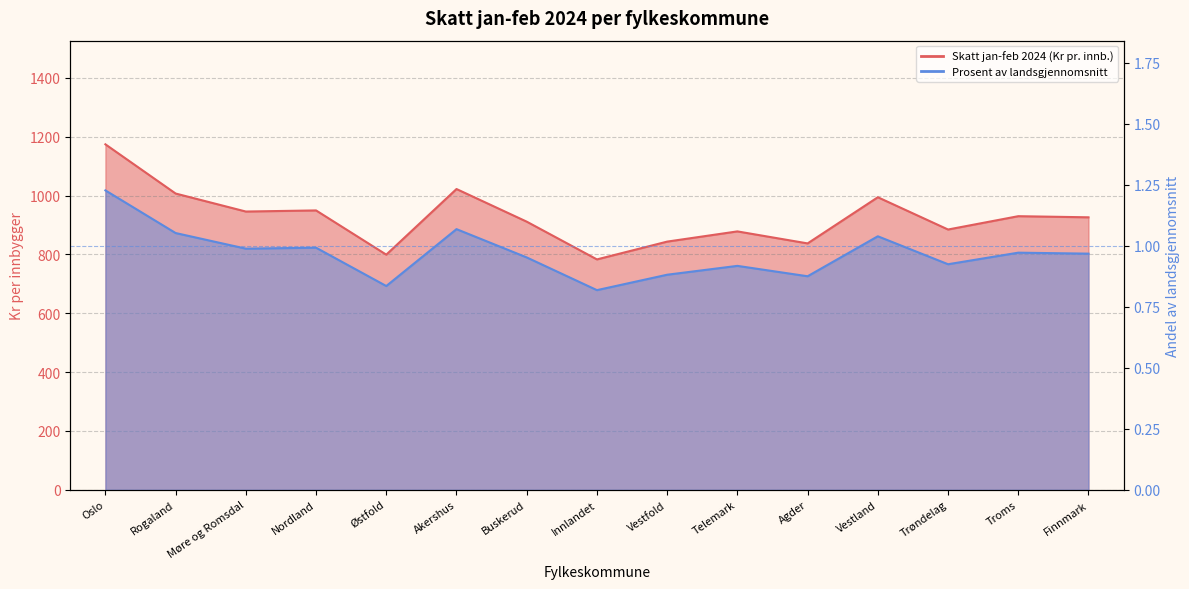

What are all the series names shown in the legend?

Skatt jan-feb 2024 (Kr pr. innb.), Prosent av landsgjennomsnitt